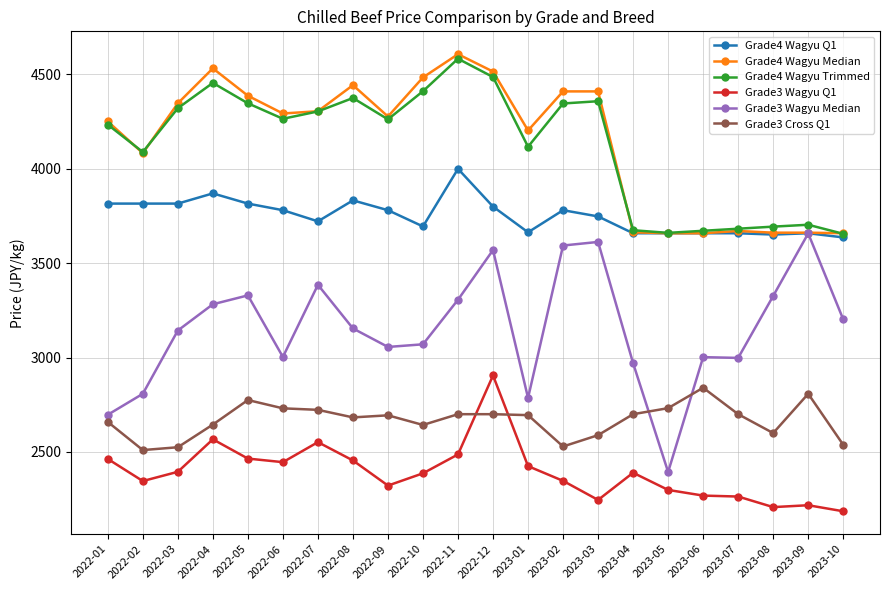

What is the difference between the highest and lowest values at 2022-08?

1987